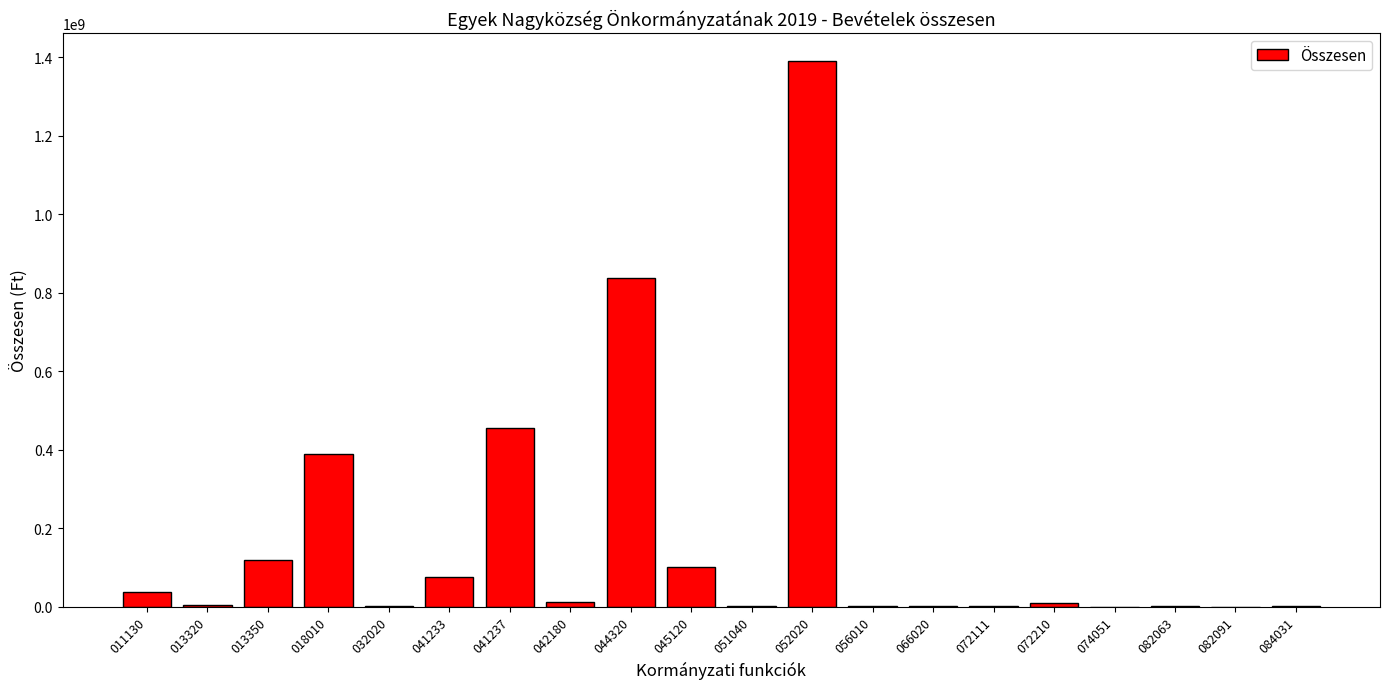

Which has a higher value, 072111 or 041233?

041233